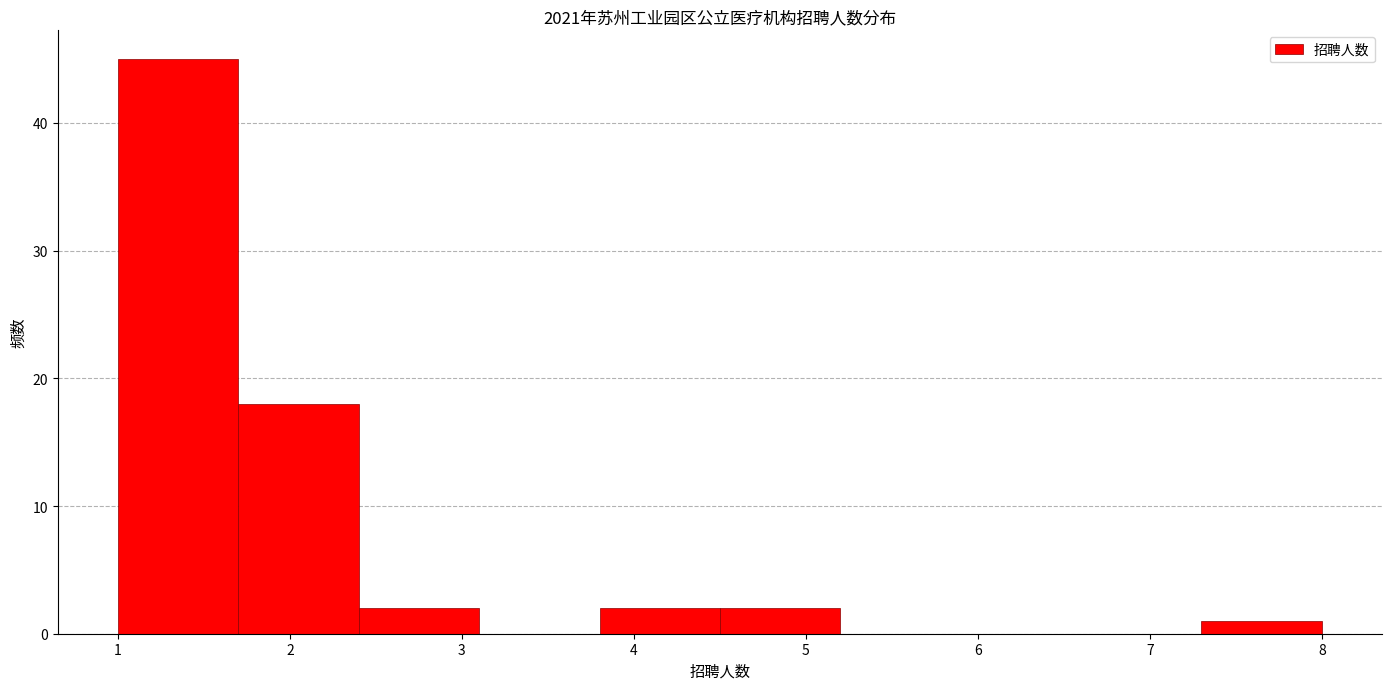

Reading left to right, transcribe this chart: for each bar, give the range it covers on the x-axis and its height. The values are not printed on the chart, so give them approximately, as read against the axis.

1.0 to 1.7: 45
1.7 to 2.4: 18
2.4 to 3.1: 2
3.1 to 3.8: 0
3.8 to 4.5: 2
4.5 to 5.2: 2
5.2 to 5.9: 0
5.9 to 6.6: 0
6.6 to 7.3: 0
7.3 to 8.0: 1